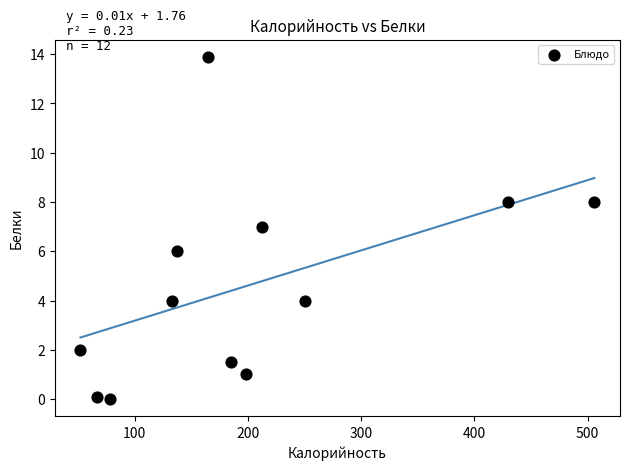

What is the average Y value?

4.6